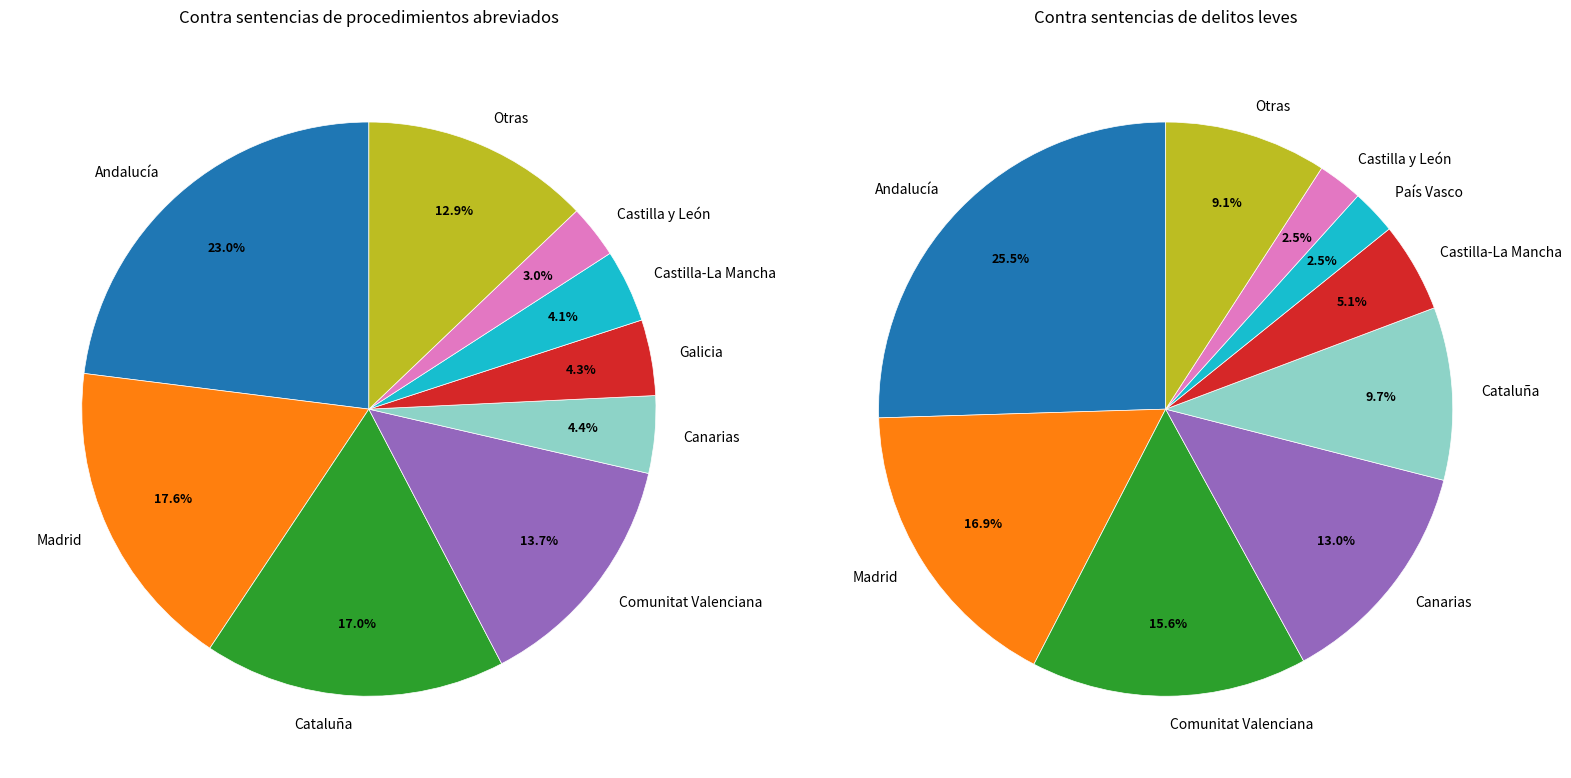

Which series changed the most between Castilla y León and Comunitat Valenciana?

Contra sentencias de procedimientos abreviados